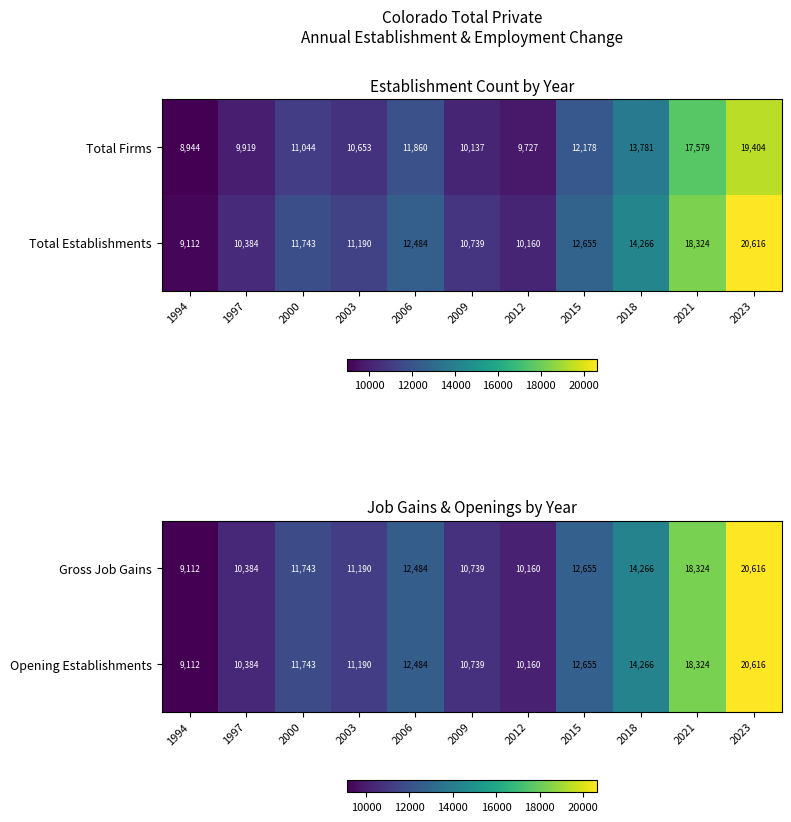

What is the difference between the second highest and minimum values in the Gross Job Gains series?

9212